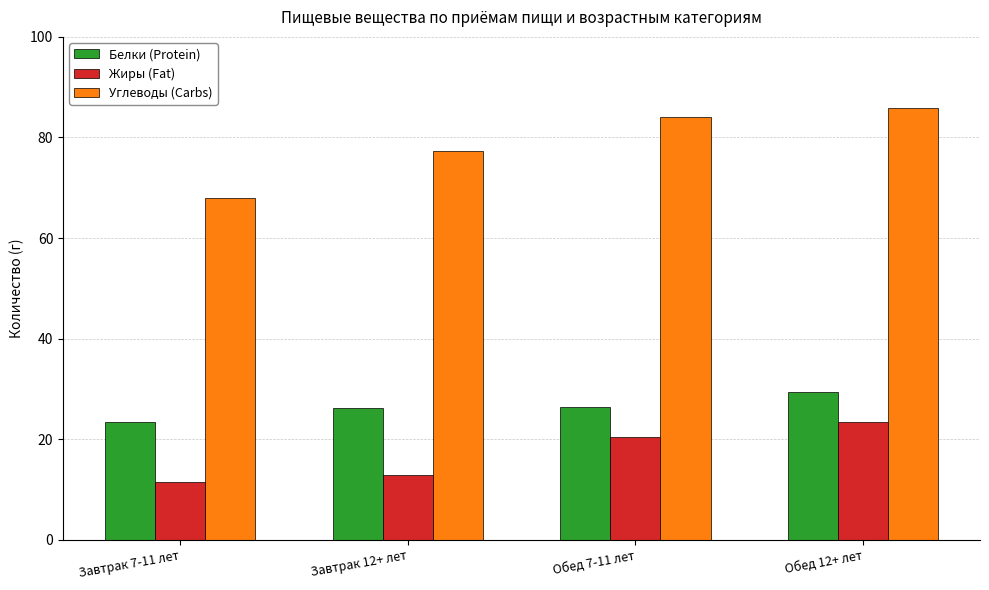

What position from the left is Обед 7-11 лет?

3